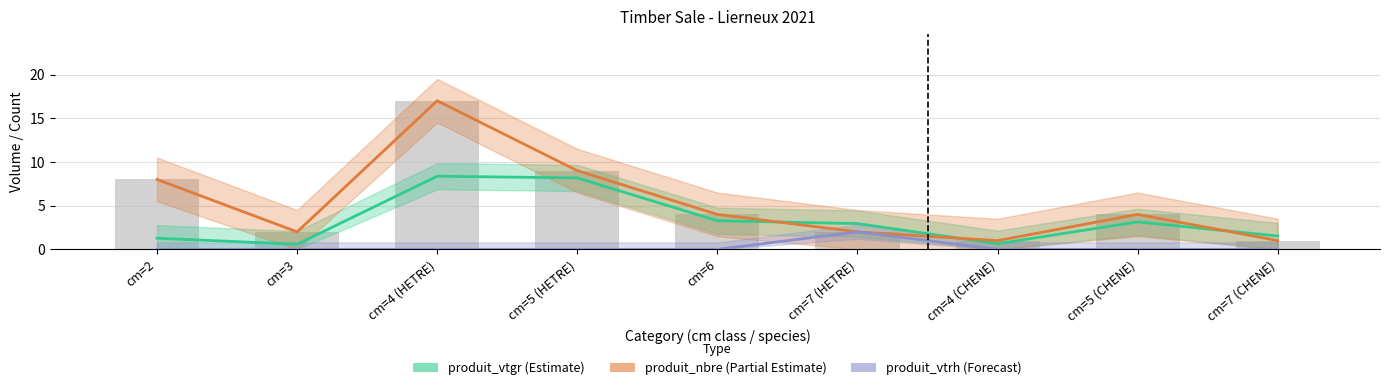

Reading left to right, what are all the values shown in this chart?

produit_vtgr: 1.3	0.6	8.4	8.2	3.3	2.9	0.6	3.1	1.5
produit_nbre: 8.0	2.0	17.0	9.0	4.0	2.0	1.0	4.0	1.0
produit_vtrh: 0.0	0.0	0.0	0.0	0.0	2.0	0.0	0.0	0.0